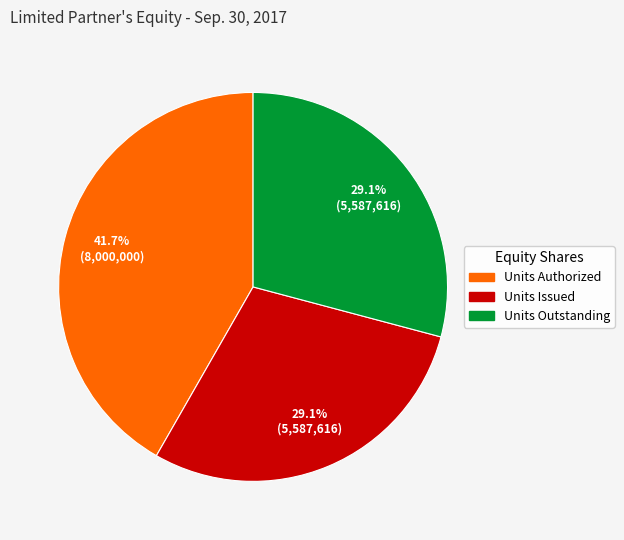

What percentage is the Units Authorized slice, to the nearest percent?

42%